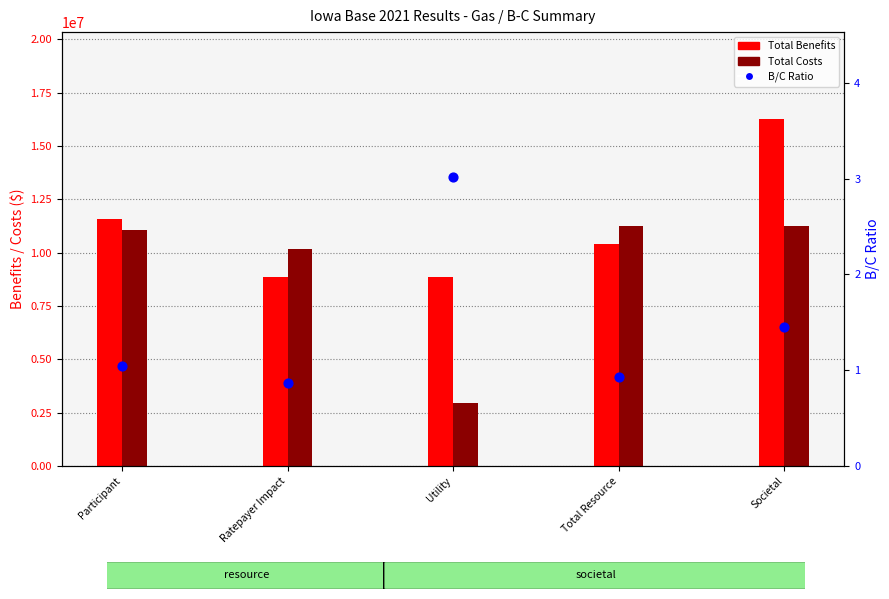

Is the value of B/C Ratio at Ratepayer Impact greater than the value of Total Benefits at Utility?

No